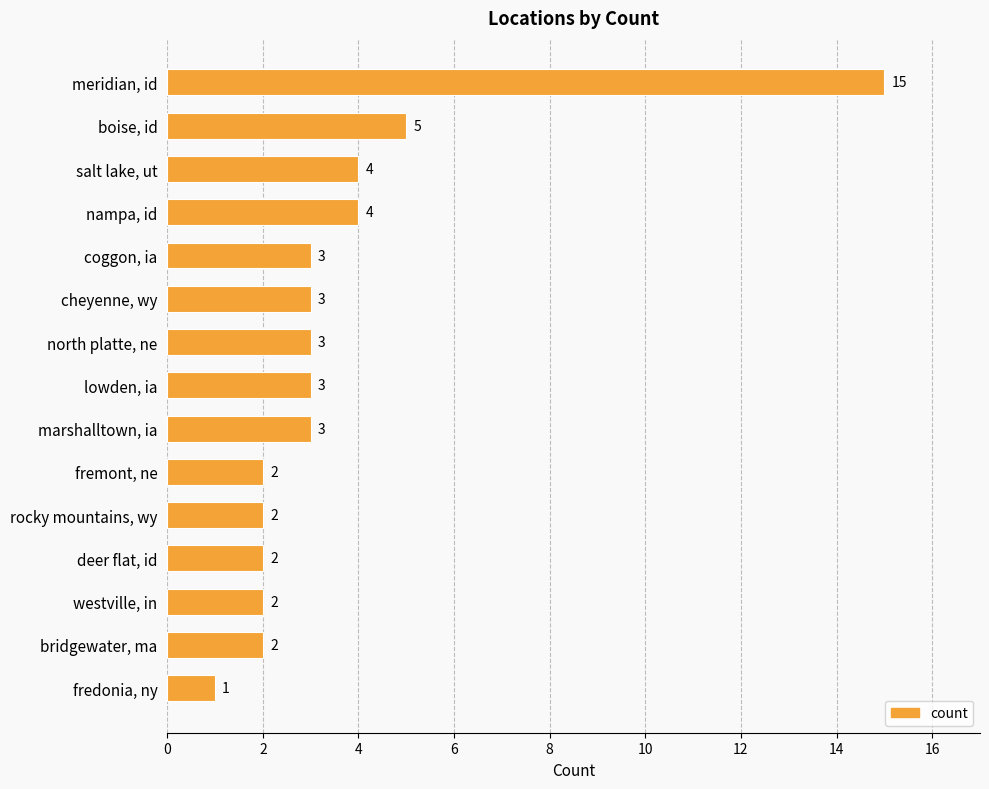

What is the ratio of the value at deer flat, id to the value at boise, id?

0.4